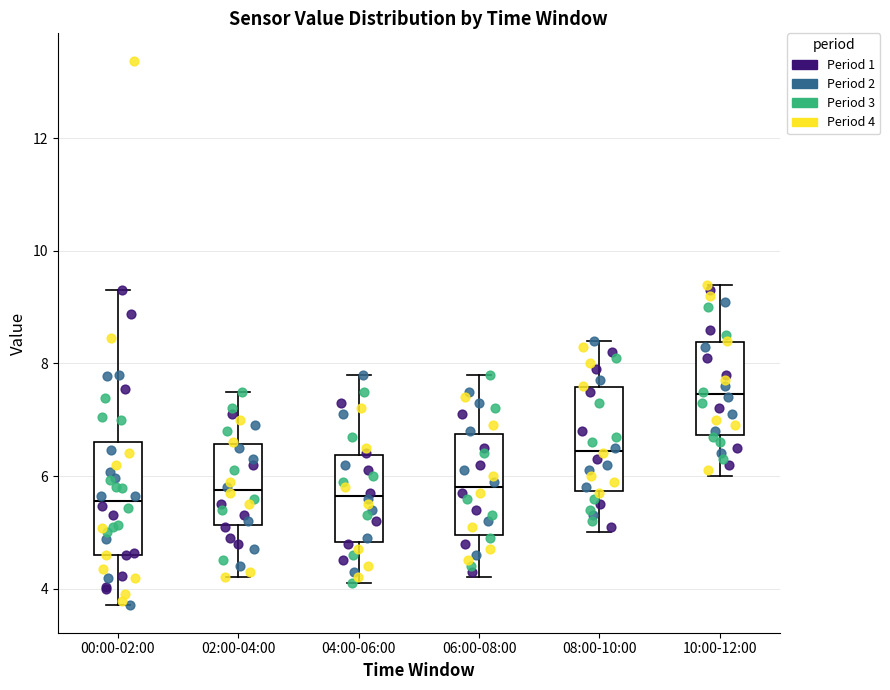

Which box's median line is the highest?

10:00-12:00